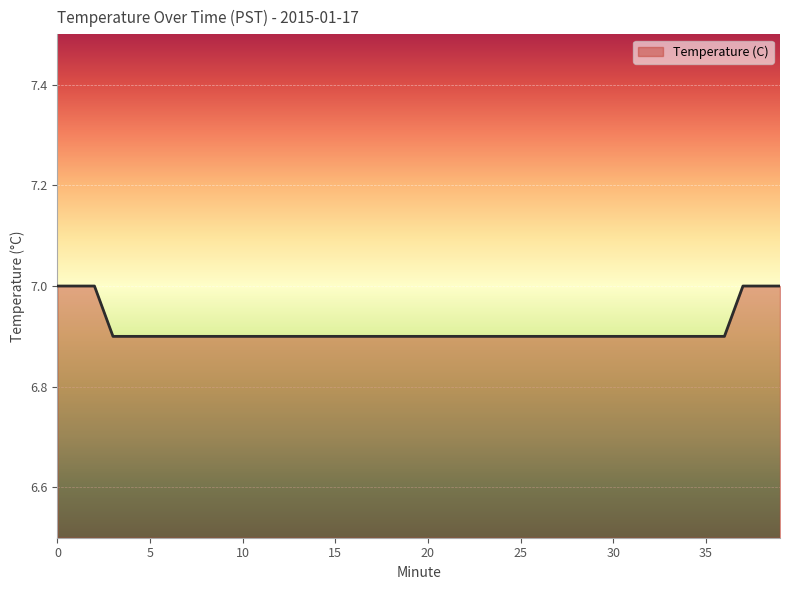

What is the smallest value displayed?

6.9